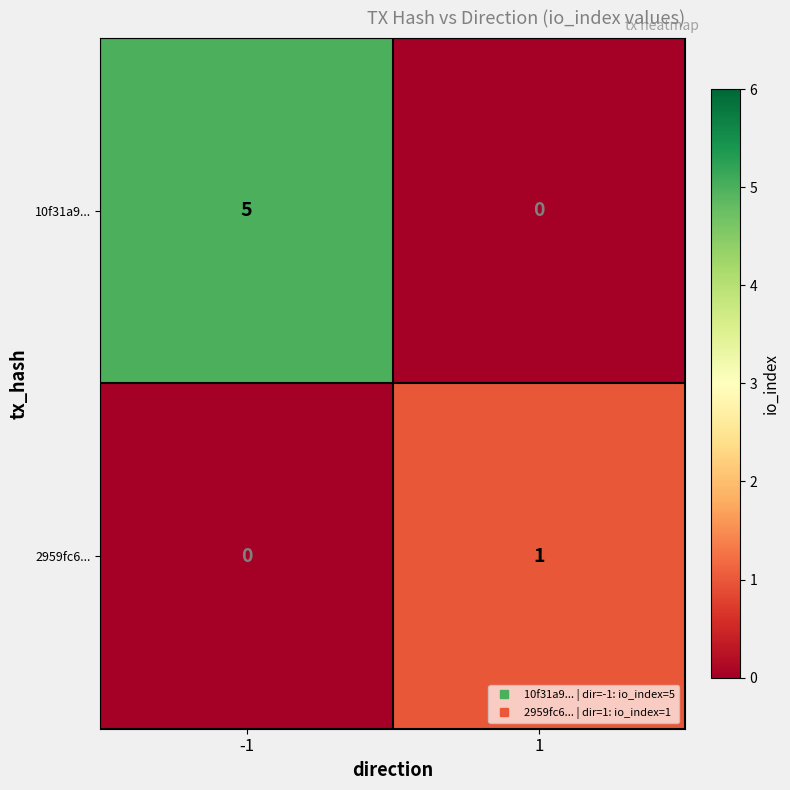

Which series has the widest spread of values?

10f31a9...